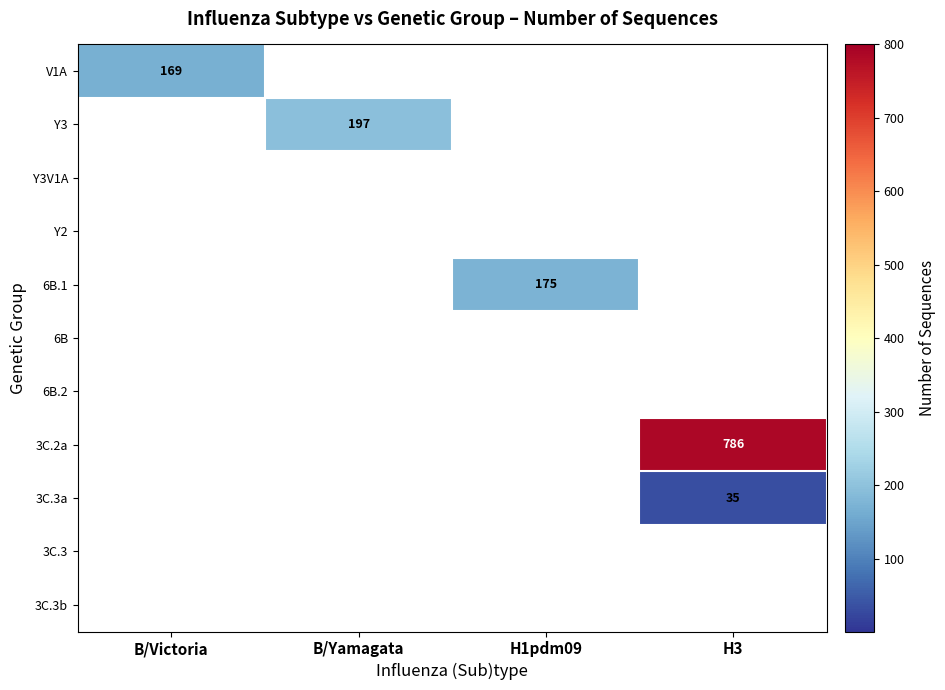

Is it true that 3C.2a equals 786 at H3?

True